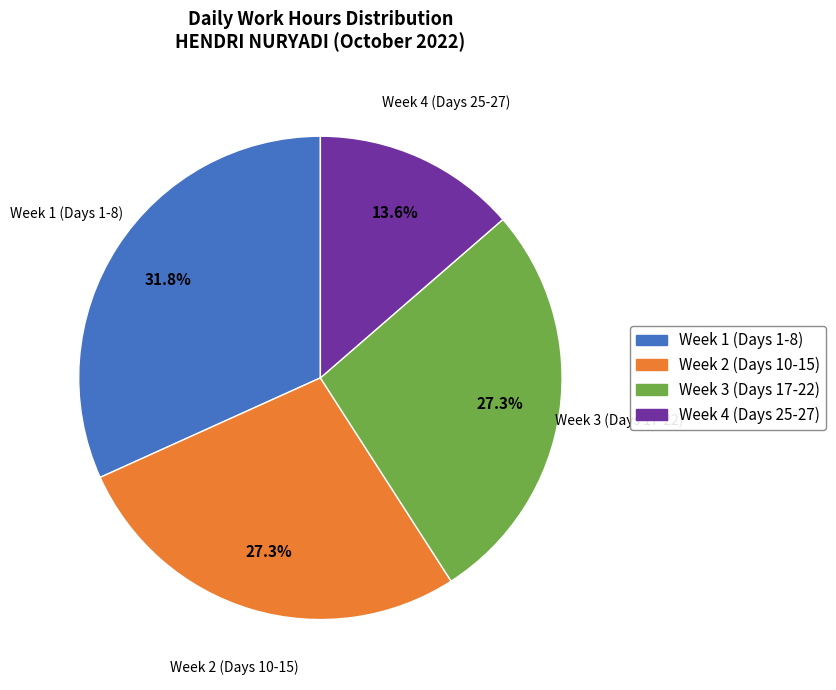

Which category has the smallest portion of the pie?

Week 4 (Days 25-27)